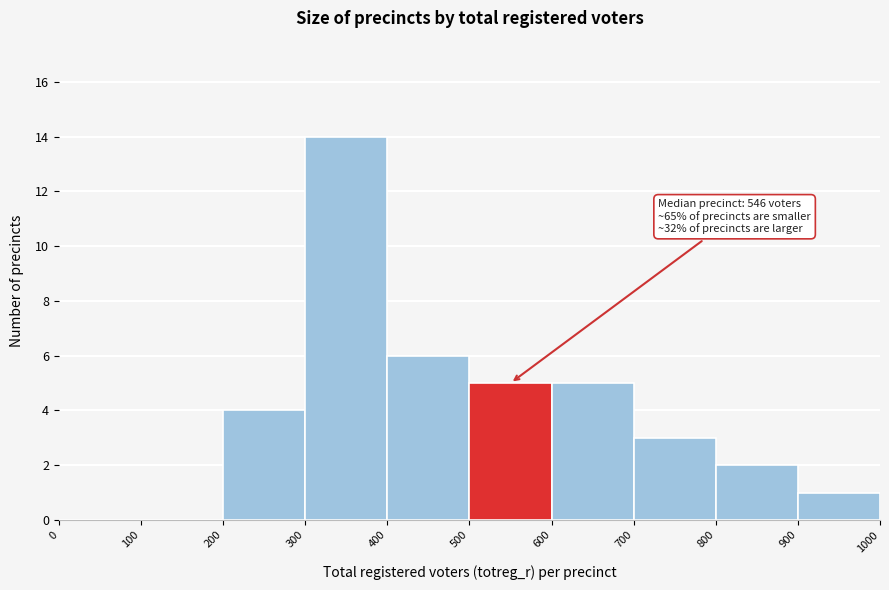

Which range on the x-axis has the tallest bar?

300 to 400